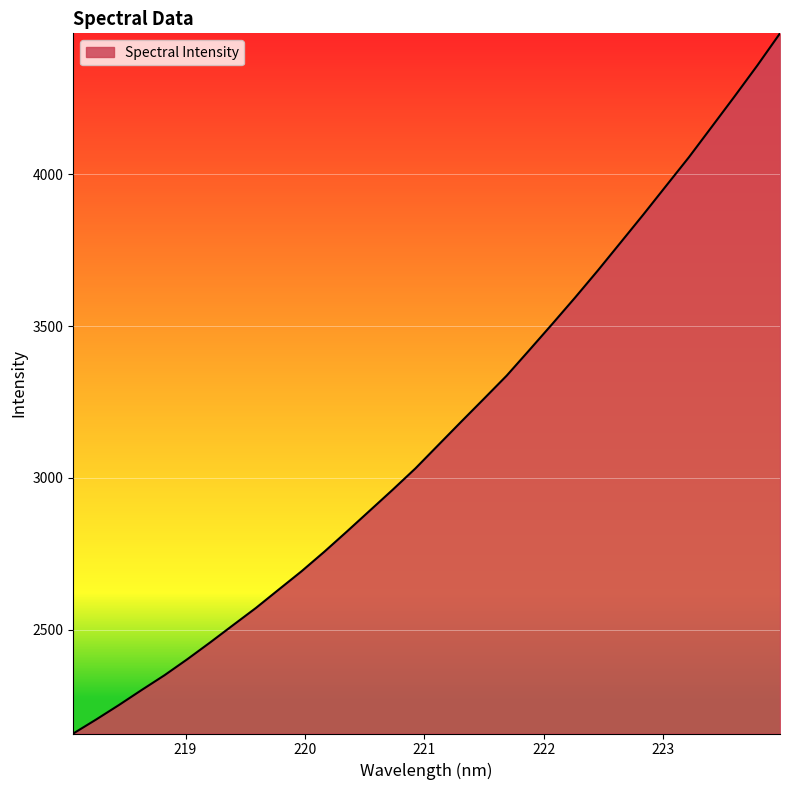

What is the maximum value shown in the chart?

4463.0